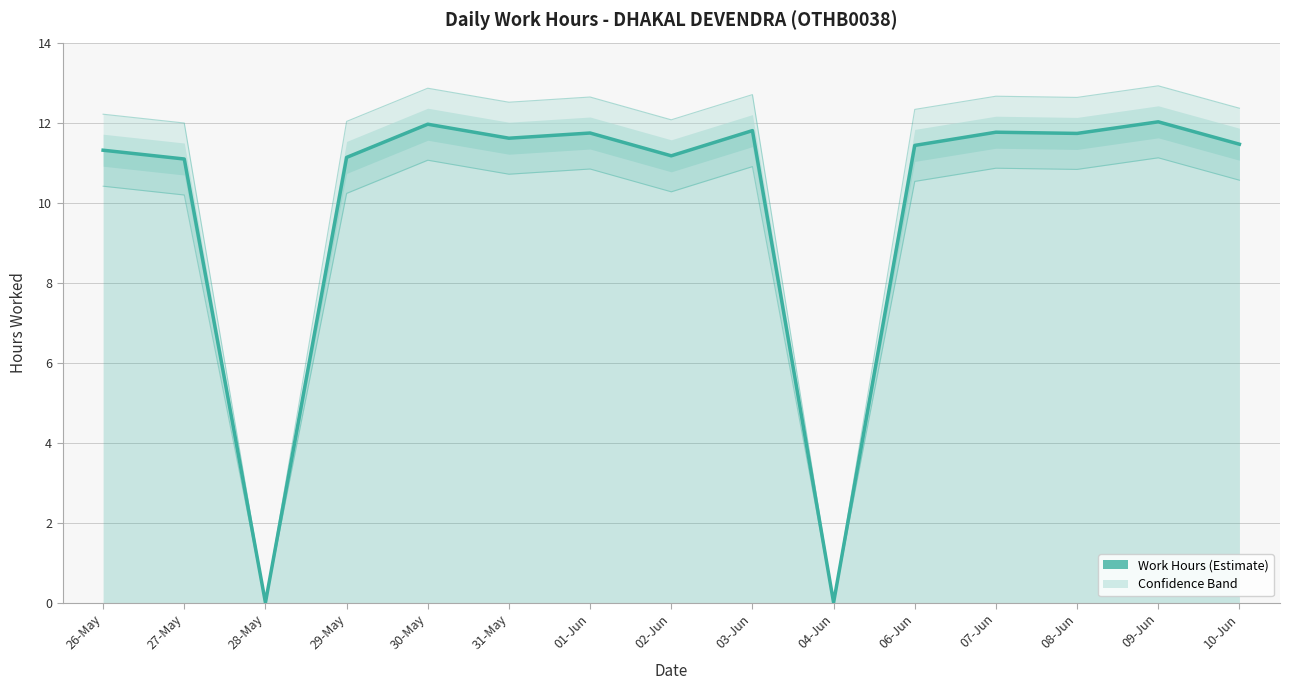

List the labels in order of value, smallest first.

28-May, 04-Jun, 27-May, 29-May, 02-Jun, 26-May, 06-Jun, 10-Jun, 31-May, 08-Jun, 01-Jun, 07-Jun, 03-Jun, 30-May, 09-Jun